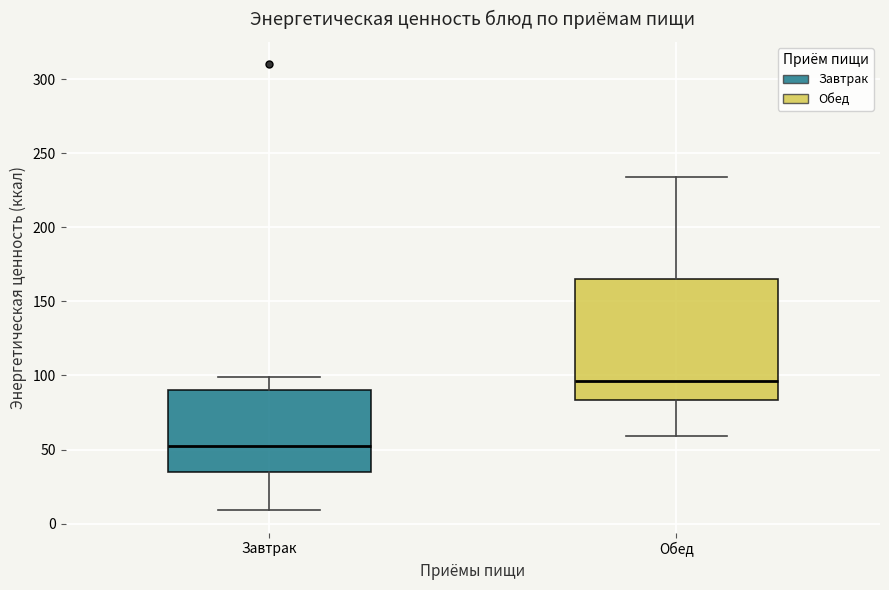

Reading left to right, read every box against the y-axis: the position of its median line, the range the box covers, and the ends of its whiskers. The values are not printed on the chart, so give them approximately, as read against the axis.

Завтрак: median 55, box 35 to 90, whiskers 10 to 100
Обед: median 95, box 85 to 165, whiskers 60 to 235